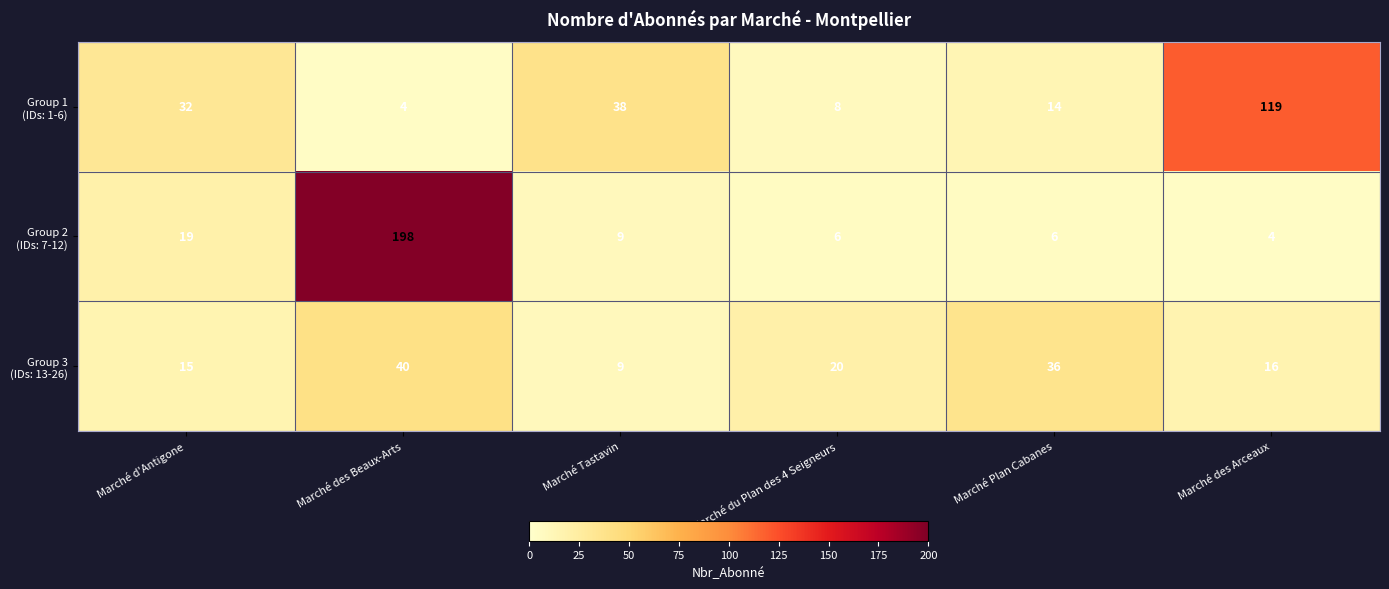

How many data points does each series have?

6